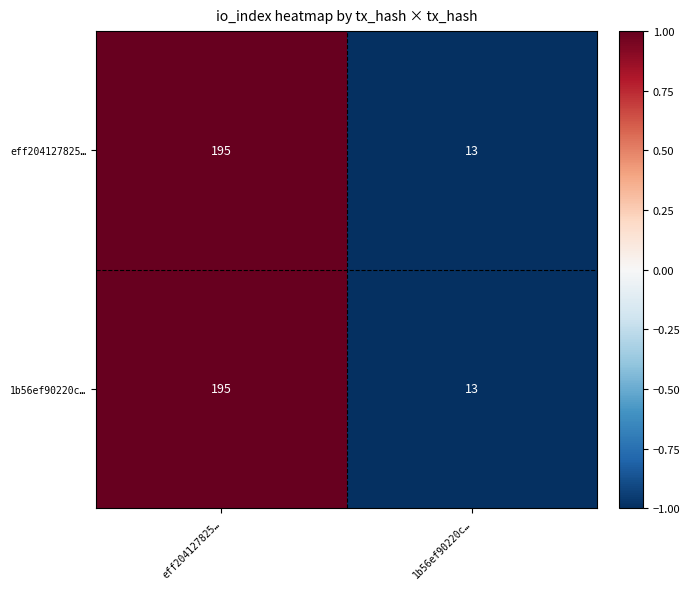

What is the approximate value of 1b56ef90220c… at eff204127825…, to the nearest 5?

195